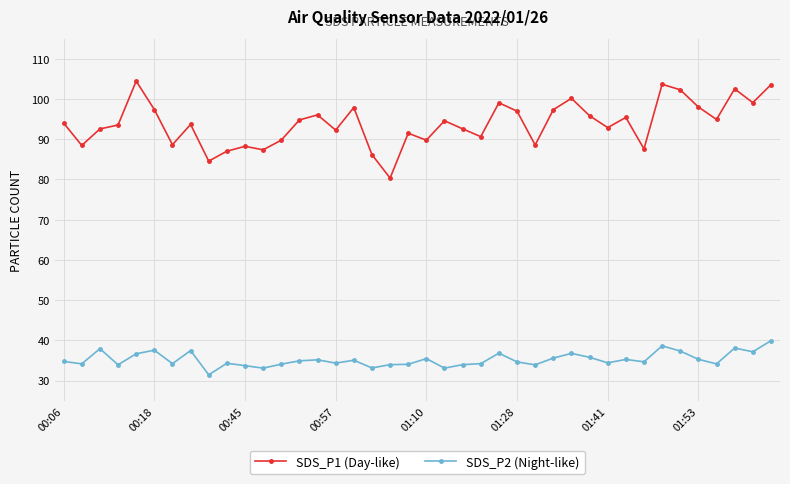

What is the minimum value for SDS_P2 (Night-like)?

31.4